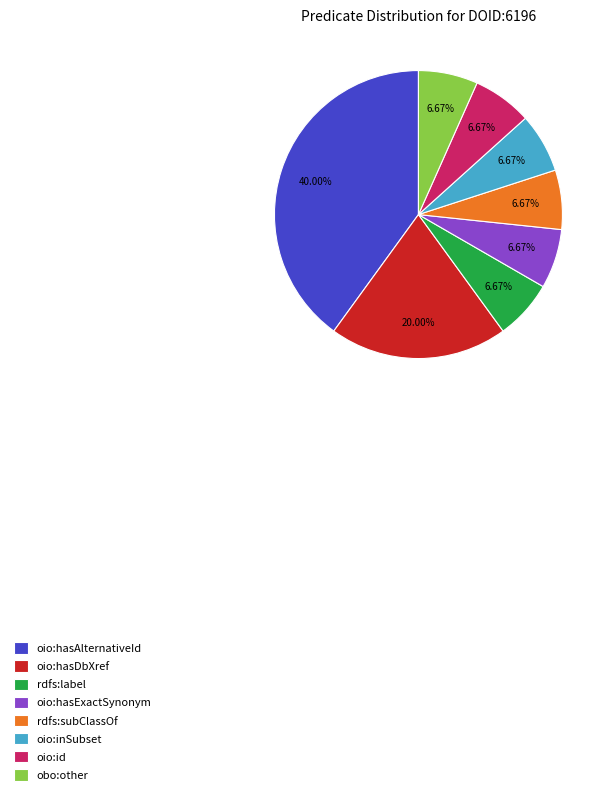

True or false: oio:hasAlternativeId accounts for 52% of the total.

False